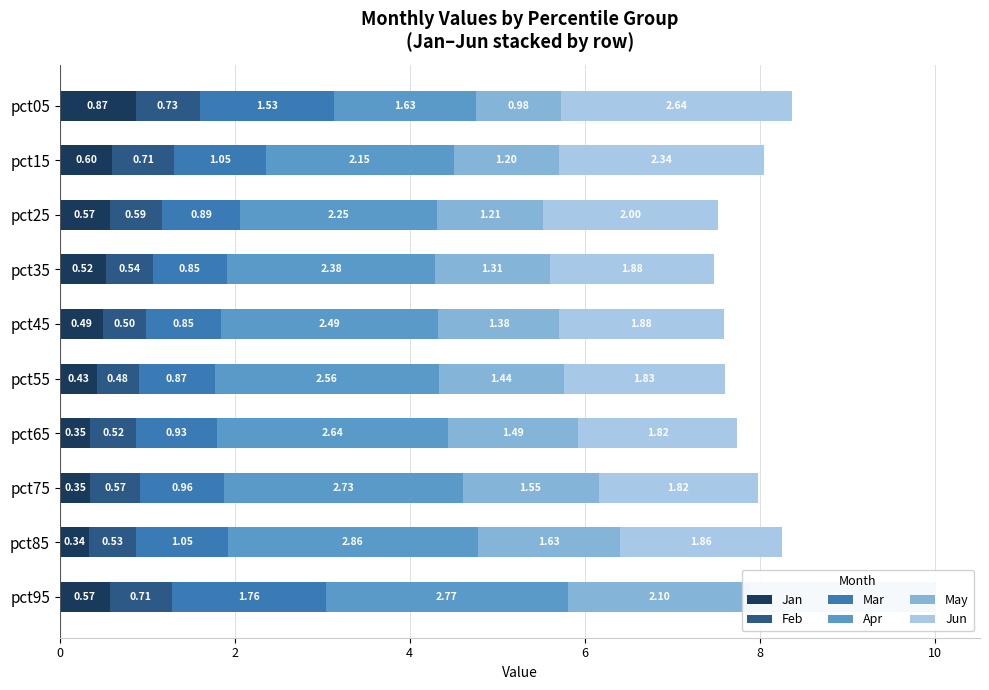

What is the difference between the highest and lowest values at pct35?

1.9